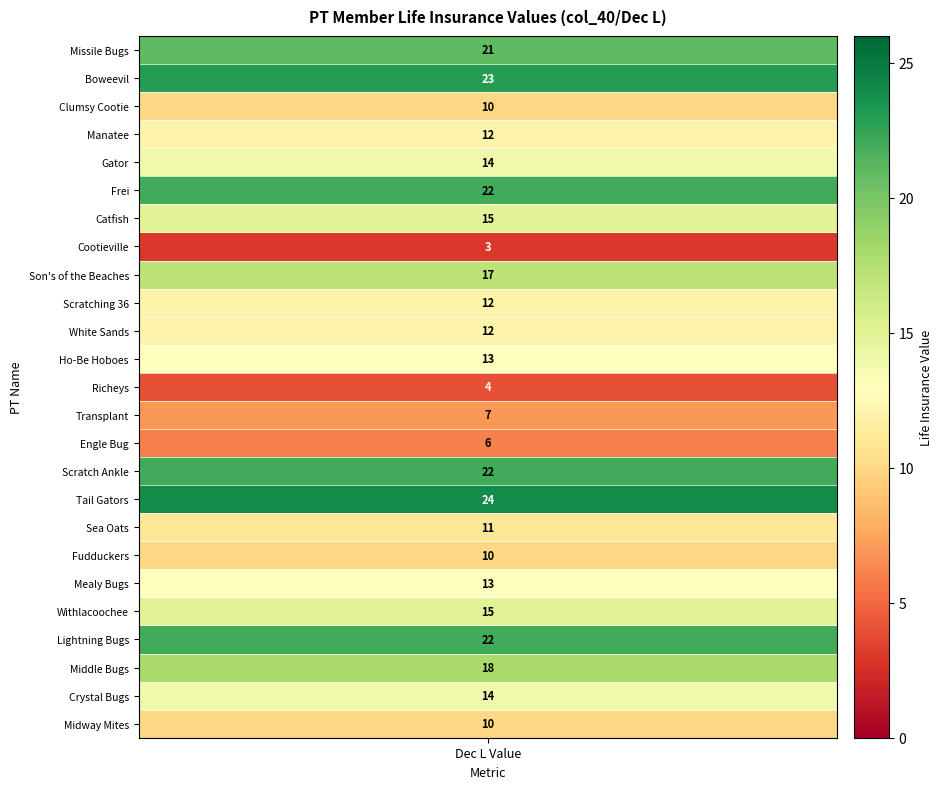

Between 16 and values, which is larger?

16